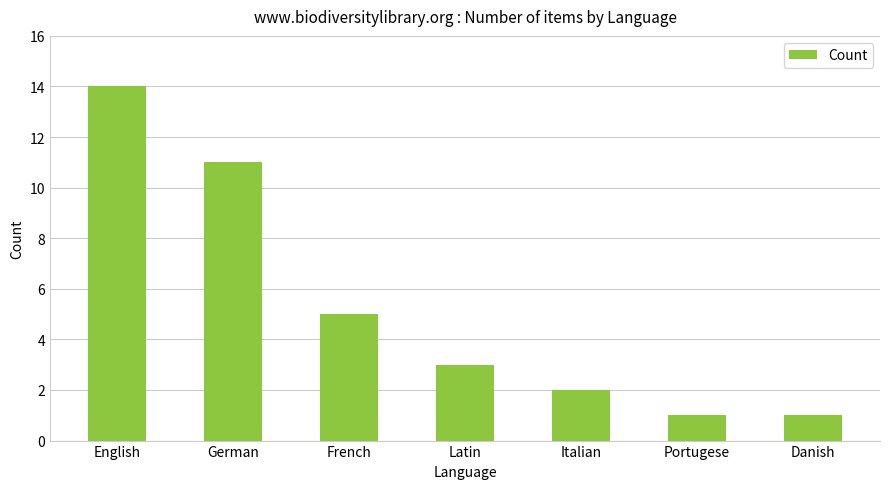

True or false: the data shows 14 at English.

True